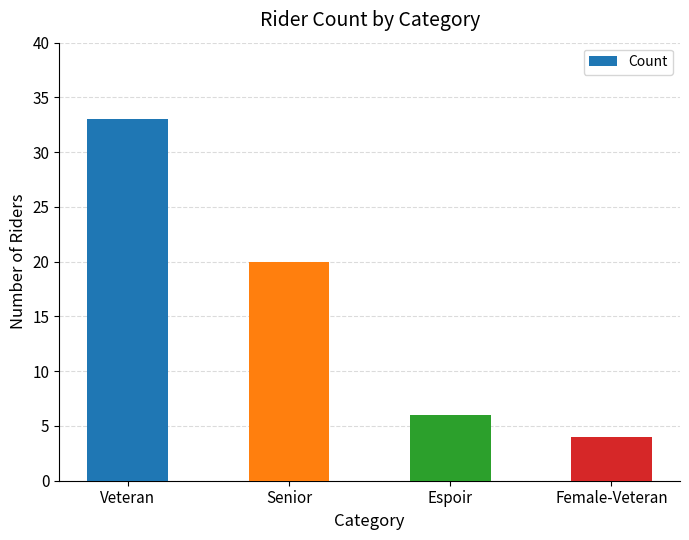

Reading left to right, list all the values displayed in this chart.

33	20	6	4